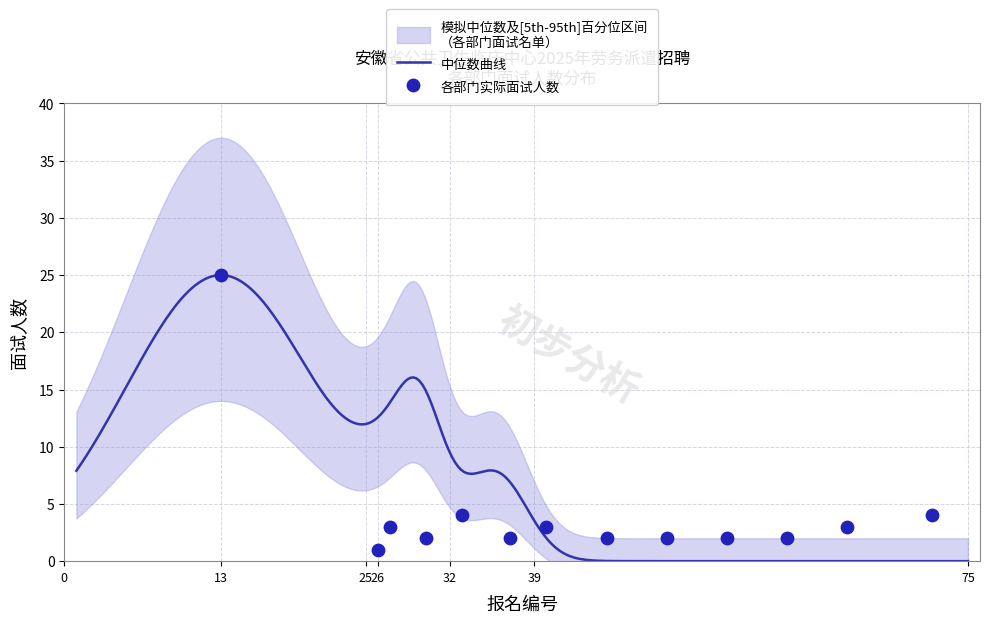

What is the highest value of the 中位数曲线 series?

25.0